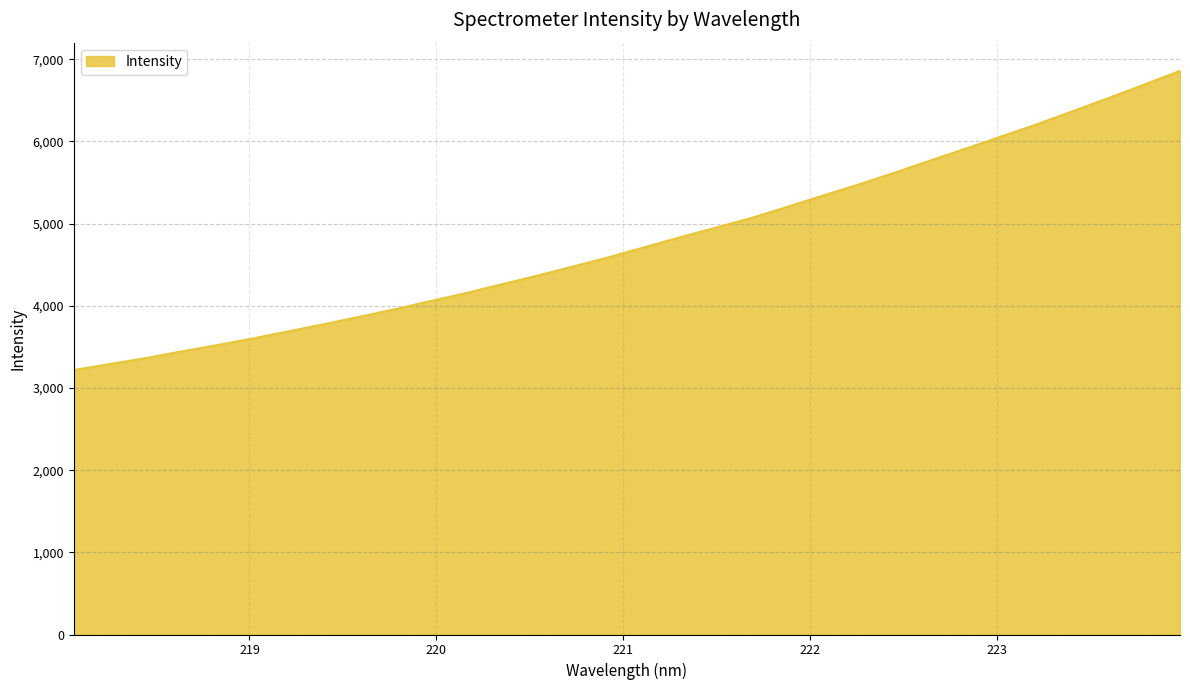

What is the maximum value shown in the chart?

6859.5